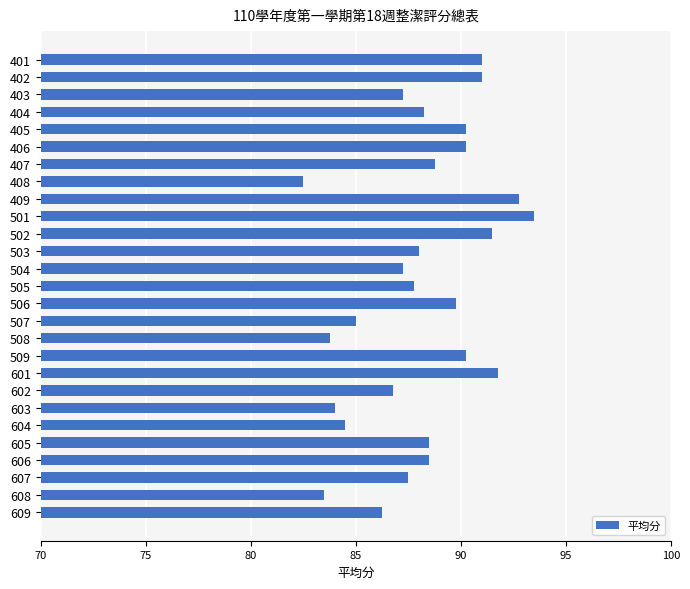

What is the change in value from 408 to 503?

+5.5